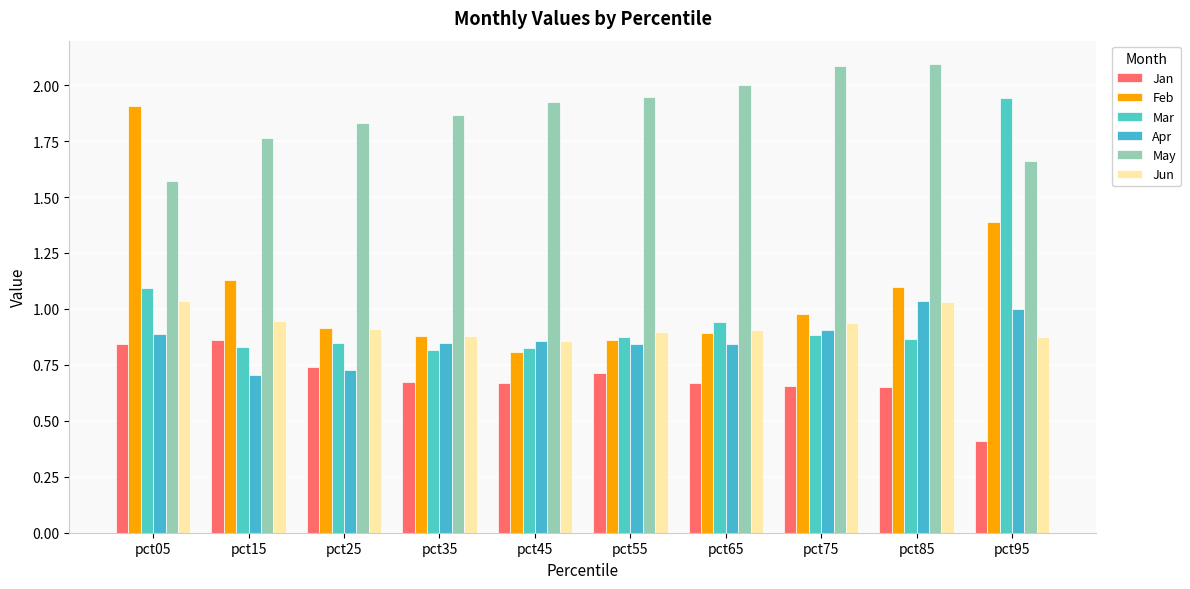

How many distinct data groups are displayed?

6